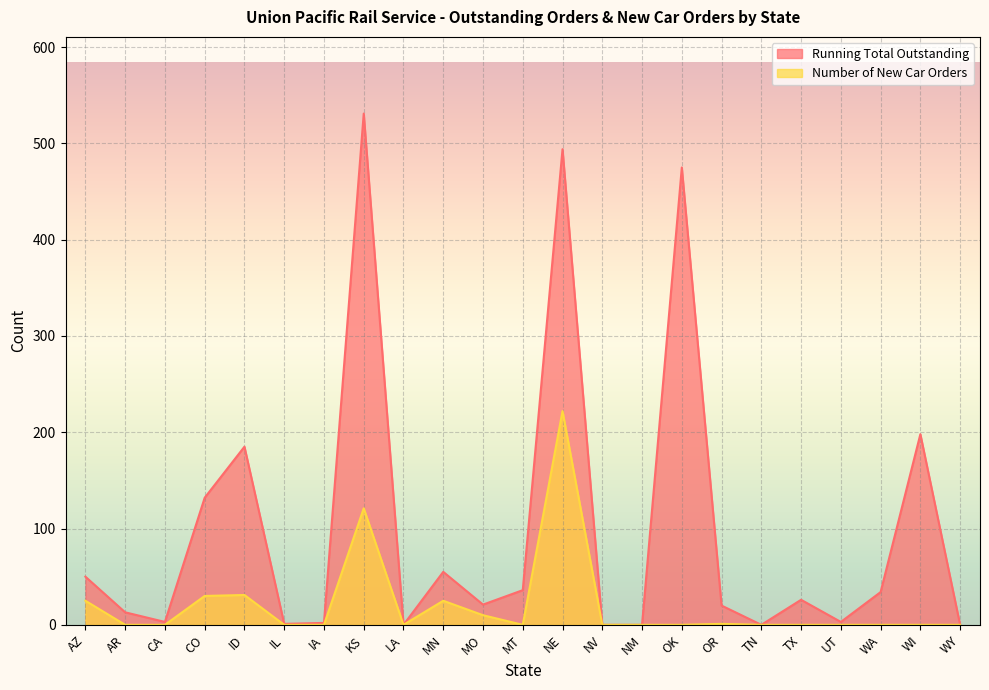

Reading right to left, list all the values displayed in this chart.

Running Total Outstanding: WY=0	WI=198	WA=34	UT=3	TX=26	TN=0	OR=20	OK=475	NM=0	NV=0	NE=494	MT=36	MO=21	MN=55	LA=0	KS=531	IA=2	IL=1	ID=185	CO=132	CA=3	AR=13	AZ=50
Number of New Car Orders: WY=0	WI=0	WA=0	UT=0	TX=0	TN=0	OR=1	OK=0	NM=0	NV=0	NE=222	MT=0	MO=10	MN=25	LA=0	KS=121	IA=0	IL=0	ID=31	CO=30	CA=0	AR=0	AZ=25